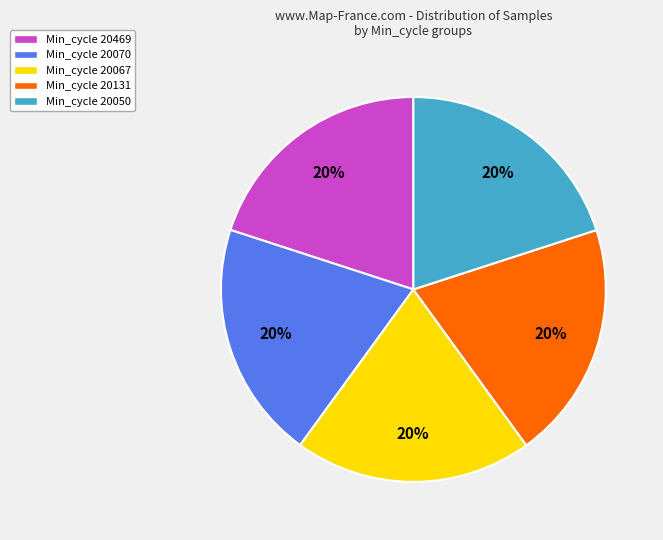

Does Min_cycle 20067 represent more than half of the total?

No